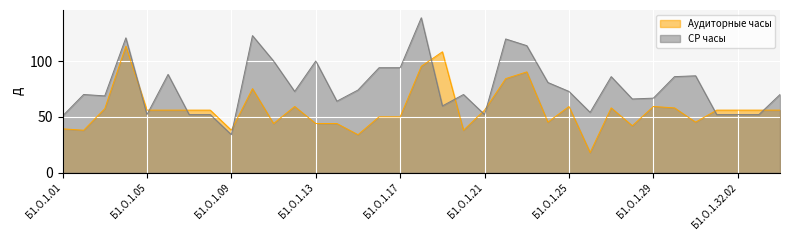

What are all the series names shown in the legend?

Аудиторные часы, СР часы